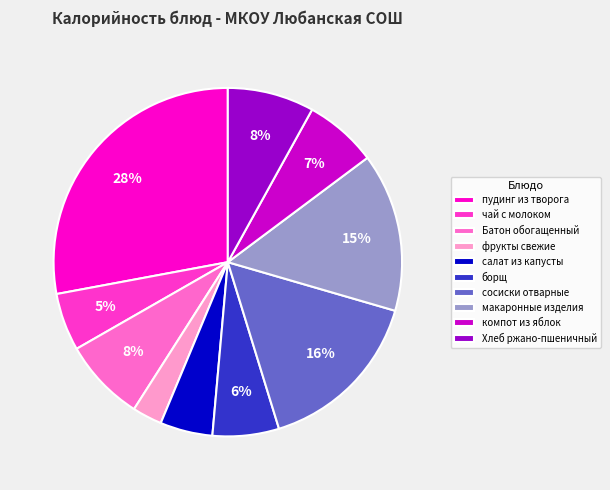

To the nearest percent, what is the combined percentage of салат из капусты and макаронные изделия?

20%